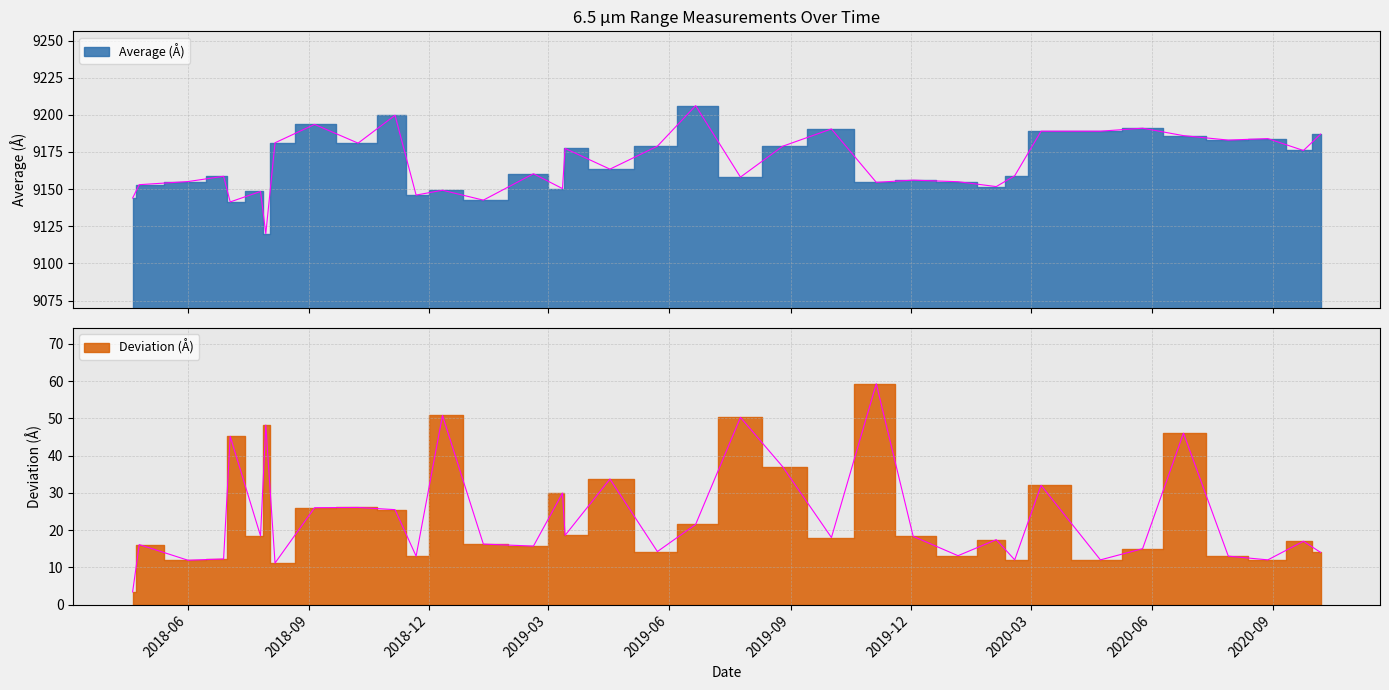

Is it true that Deviation (Å) equals 20.3 at 2018-06?

False